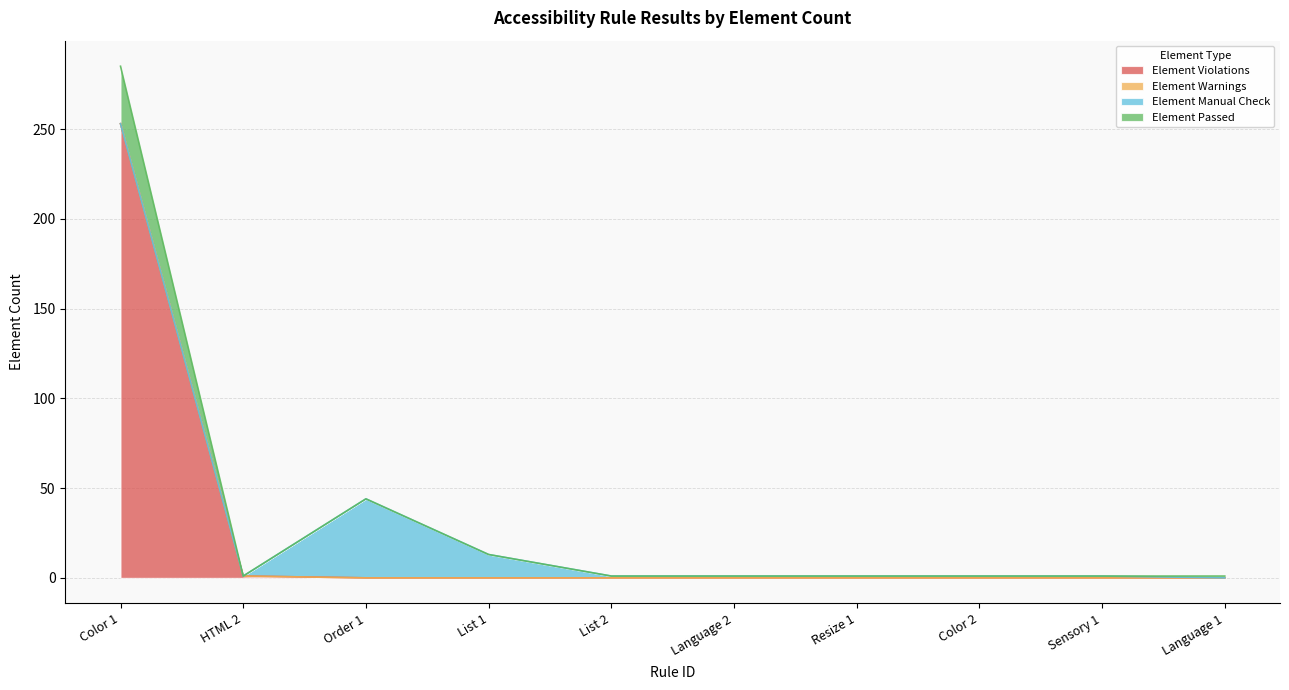

Does the chart have visible grid lines?

Yes